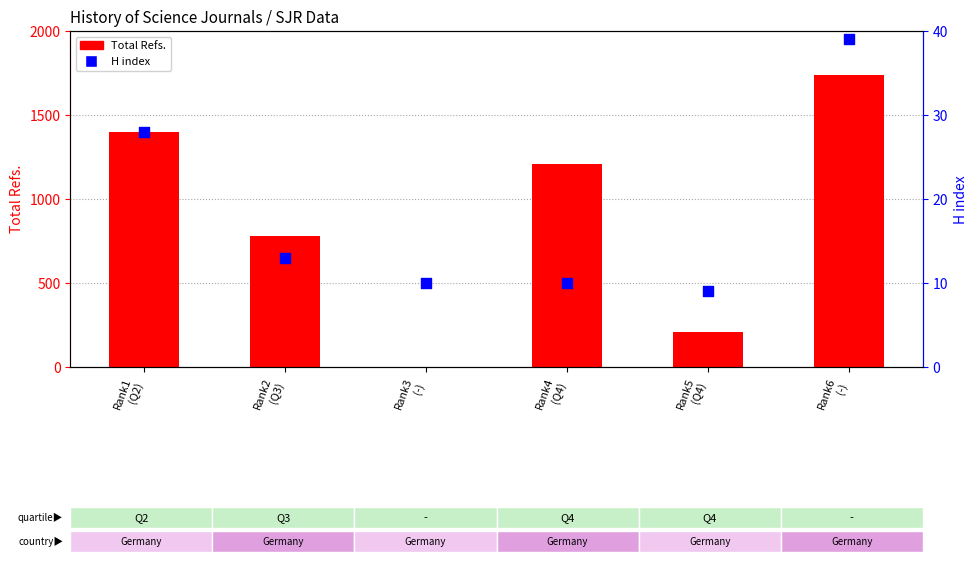

Which series has the largest total across all categories?

Total Refs.